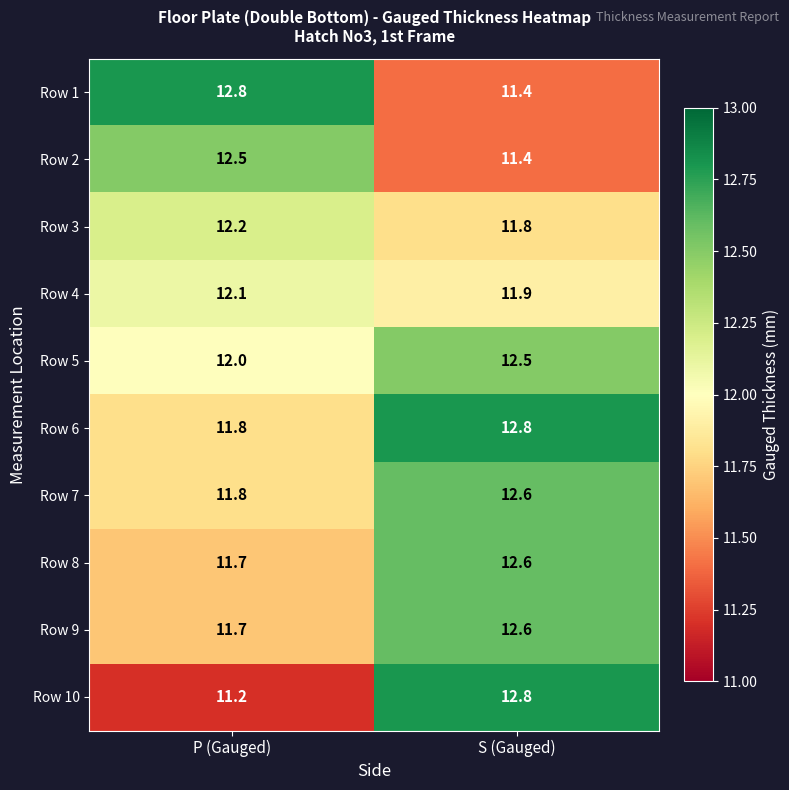

What is the difference between the Row 10 values at S (Gauged) and P (Gauged)?

1.6